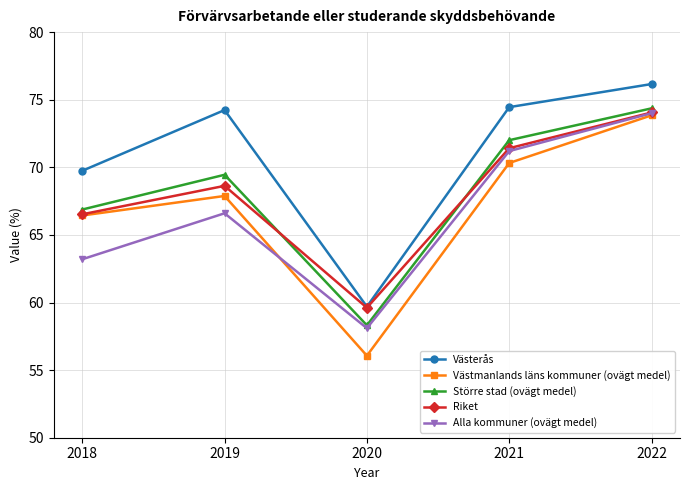

Reading left to right, extract all data points from this chart.

Västerås: 2018=69.7	2019=74.2	2020=59.7	2021=74.5	2022=76.2
Västmanlands läns kommuner (ovägt medel): 2018=66.4	2019=67.9	2020=56.1	2021=70.3	2022=73.8
Större stad (ovägt medel): 2018=66.9	2019=69.4	2020=58.3	2021=72.0	2022=74.4
Riket: 2018=66.5	2019=68.6	2020=59.6	2021=71.4	2022=74.1
Alla kommuner (ovägt medel): 2018=63.2	2019=66.6	2020=58.1	2021=71.2	2022=74.0